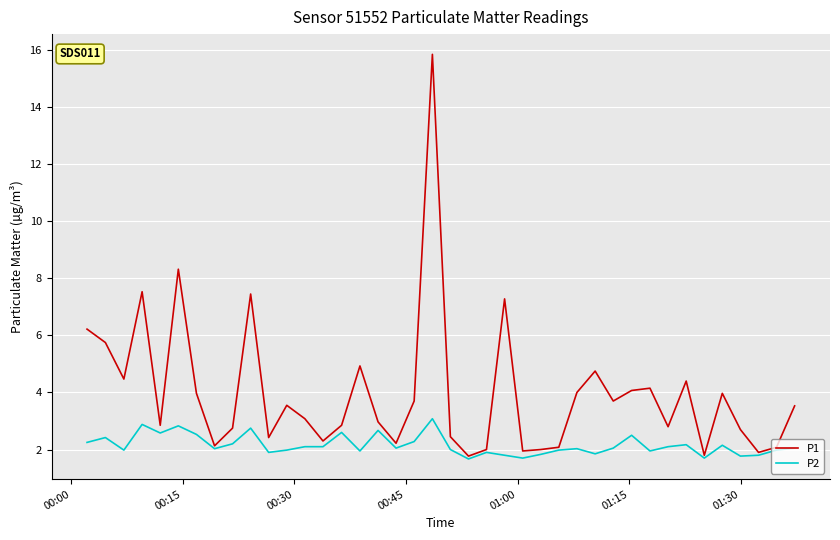

Rank the series by their average value, from highest to lowest.

P1, P2